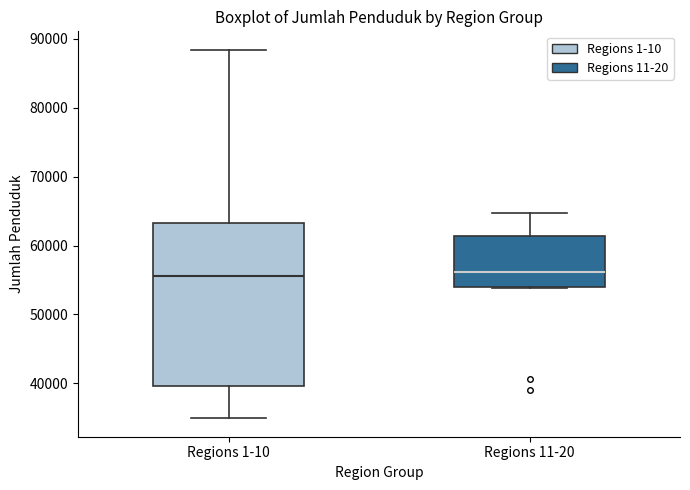

Reading left to right, read every box against the y-axis: the position of its median line, the range the box covers, and the ends of its whiskers. The values are not printed on the chart, so give them approximately, as read against the axis.

Regions 1-10: median 56000, box 40000 to 63000, whiskers 35000 to 88000
Regions 11-20: median 56000, box 54000 to 61000, whiskers 54000 to 65000